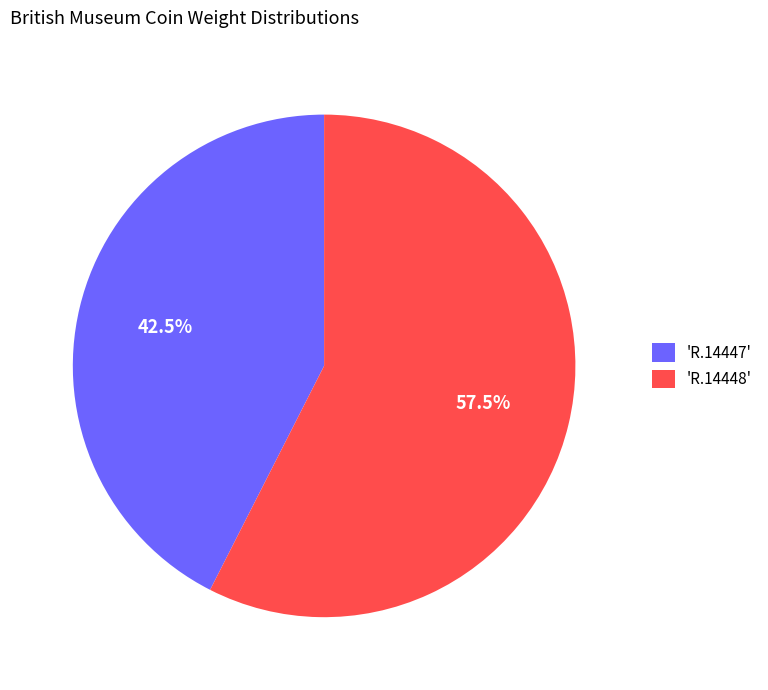

To the nearest percent, what is the average slice percentage?

50%